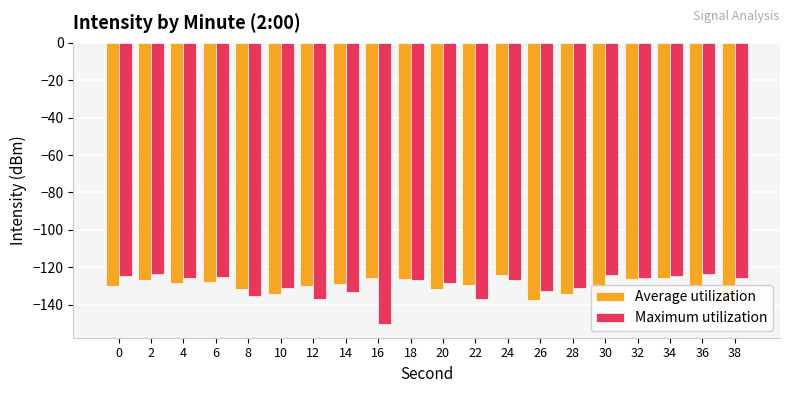

Which category has the lowest value across all series?

16